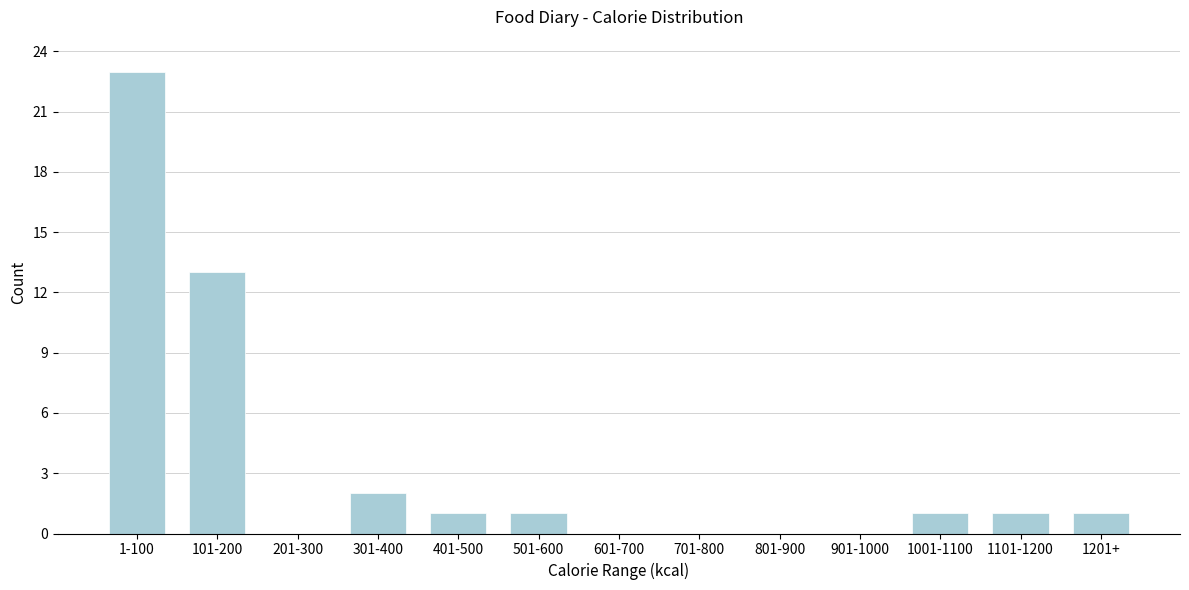

Reading left to right, transcribe all the data shown in this chart.

1-100=23	101-200=13	201-300=0	301-400=2	401-500=1	501-600=1	601-700=0	701-800=0	801-900=0	901-1000=0	1001-1100=1	1101-1200=1	1201+=1